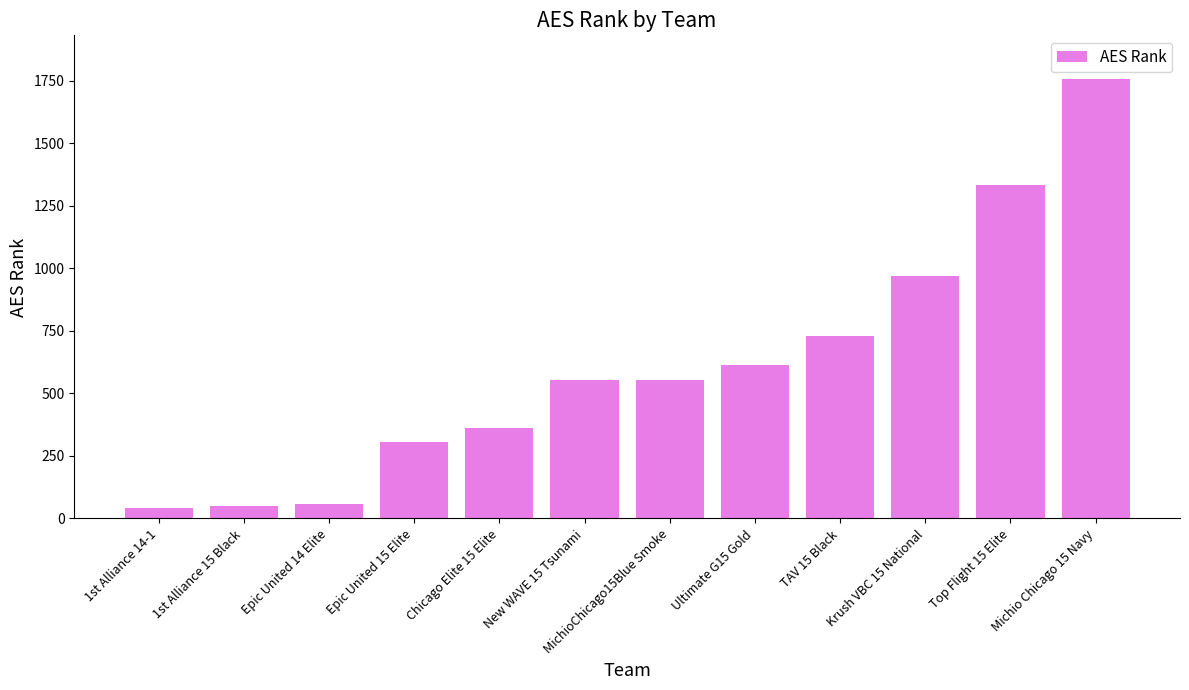

What is the maximum value shown in the chart?

1755